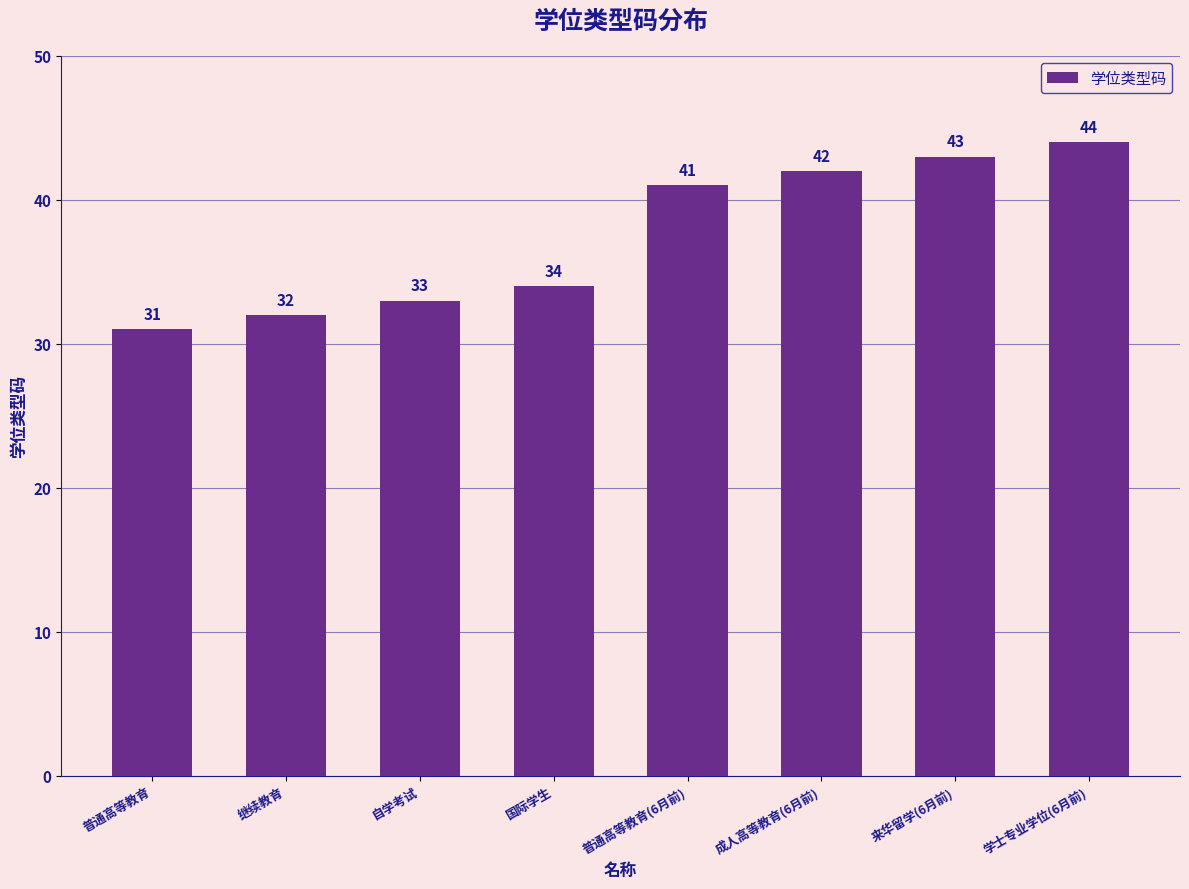

What is the sum of all values?

300